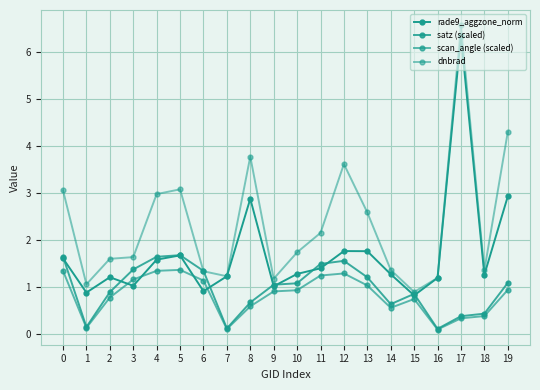

How many lines are shown in the chart?

4